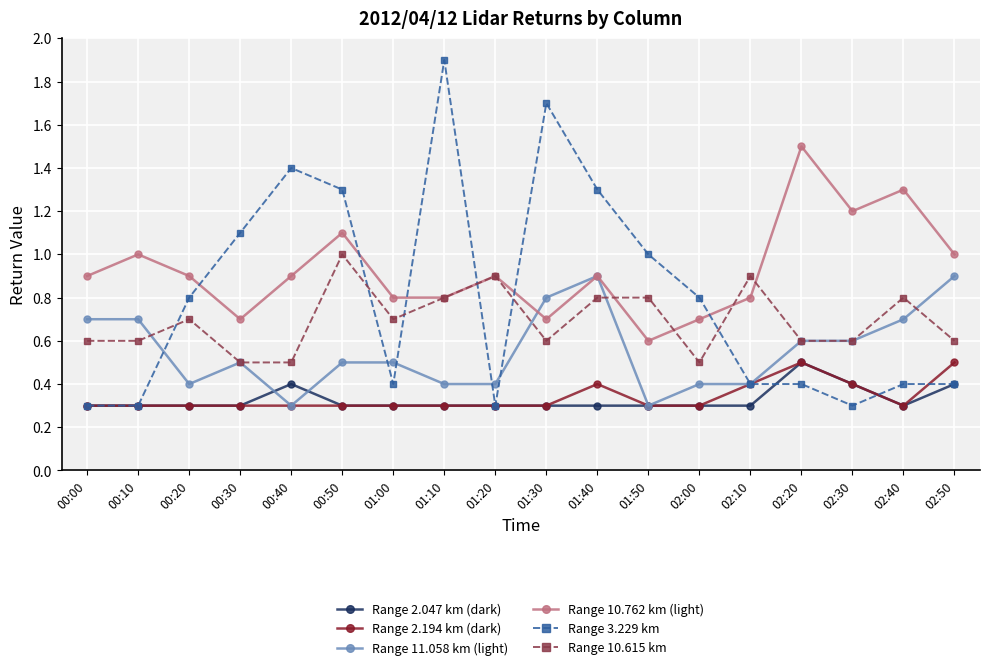

Which series has the largest total across all categories?

Range 10.762 km (light)